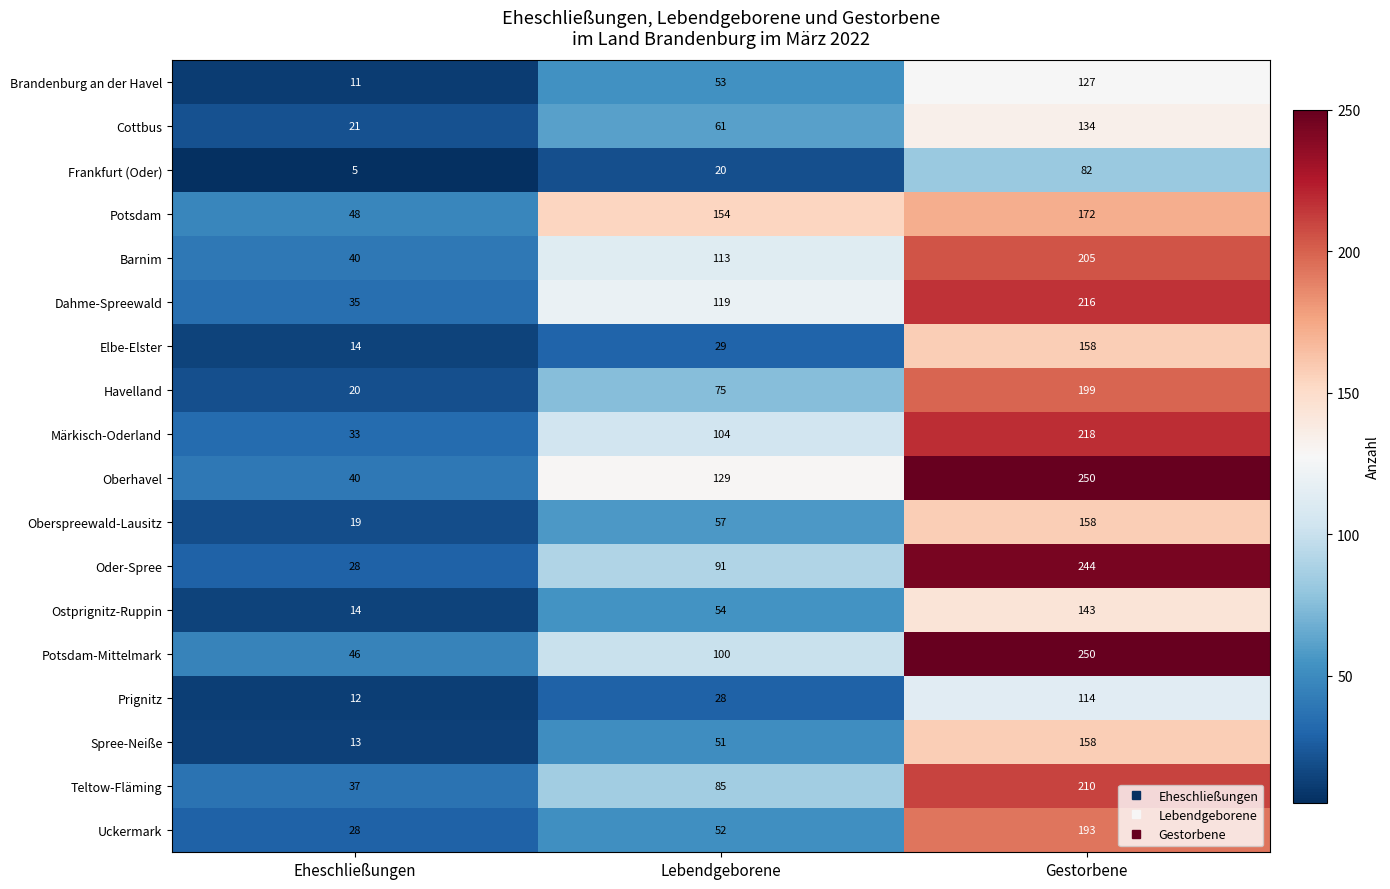

Read the Spree-Neiße value at Eheschließungen, to the nearest 10.

10